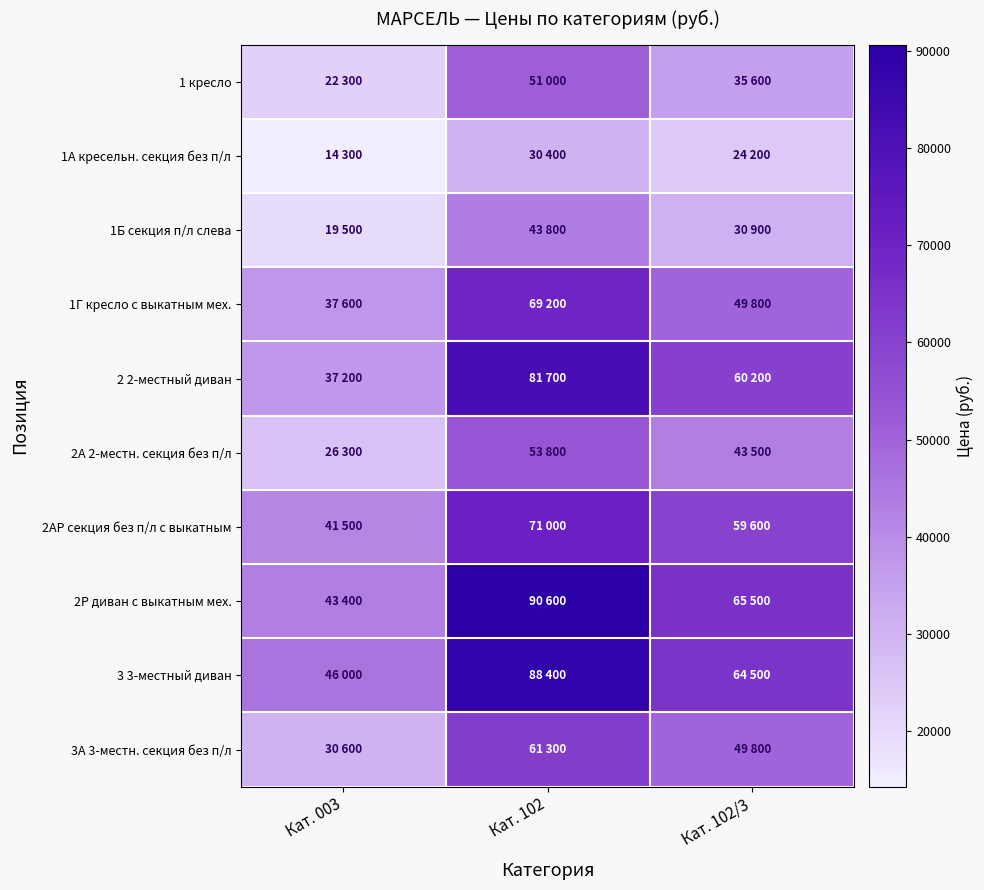

Reading left to right, what are all the values shown in this chart?

1 кресло: Кат. 003=22300	Кат. 102=51000	Кат. 102/3=35600
1А кресельн. секция без п/л: Кат. 003=14300	Кат. 102=30400	Кат. 102/3=24200
1Б секция п/л слева: Кат. 003=19500	Кат. 102=43800	Кат. 102/3=30900
1Г кресло с выкатным мех.: Кат. 003=37600	Кат. 102=69200	Кат. 102/3=49800
2 2-местный диван: Кат. 003=37200	Кат. 102=81700	Кат. 102/3=60200
2А 2-местн. секция без п/л: Кат. 003=26300	Кат. 102=53800	Кат. 102/3=43500
2АР секция без п/л с выкатным: Кат. 003=41500	Кат. 102=71000	Кат. 102/3=59600
2Р диван с выкатным мех.: Кат. 003=43400	Кат. 102=90600	Кат. 102/3=65500
3 3-местный диван: Кат. 003=46000	Кат. 102=88400	Кат. 102/3=64500
3А 3-местн. секция без п/л: Кат. 003=30600	Кат. 102=61300	Кат. 102/3=49800